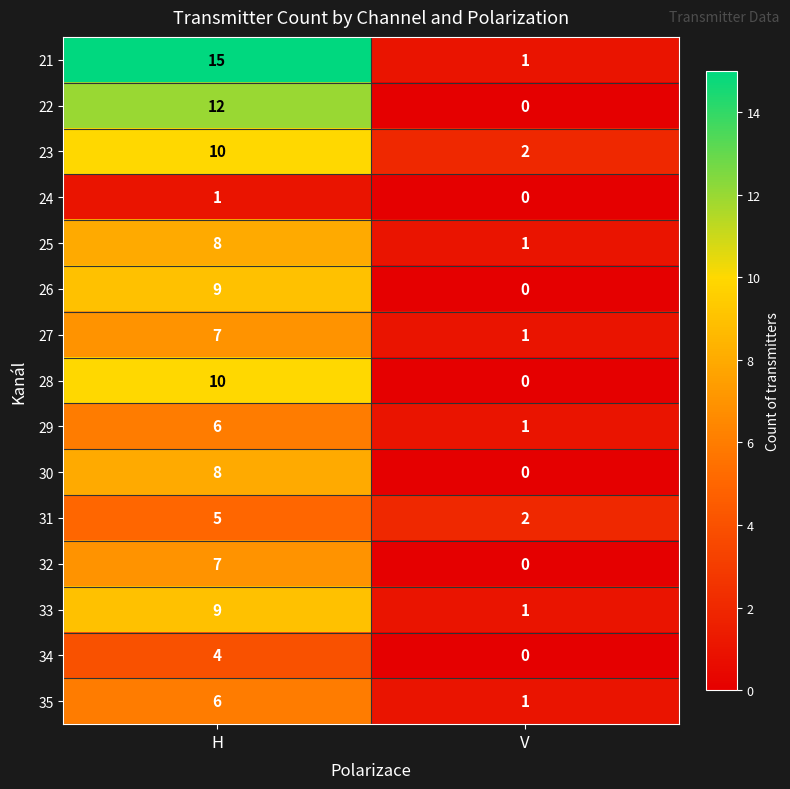

Which series changed the most between H and V?

21